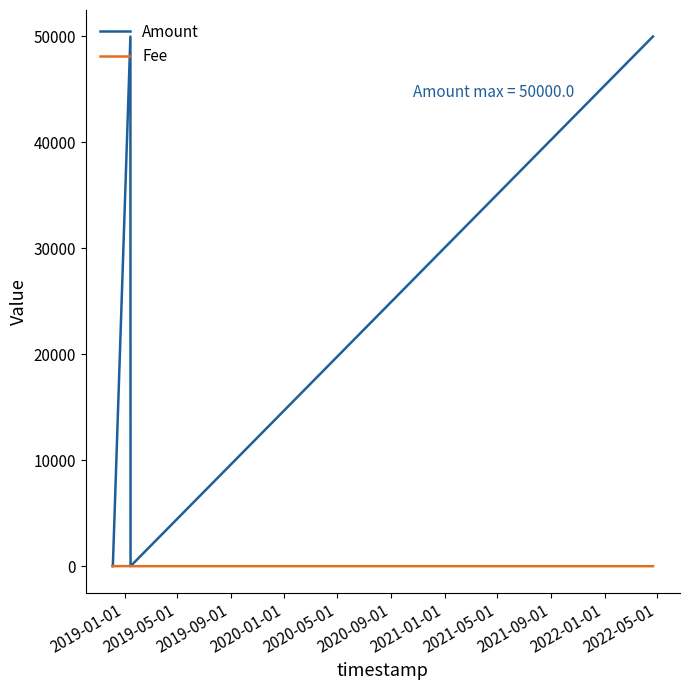

List the series in order of their peak value, lowest first.

Fee, Amount